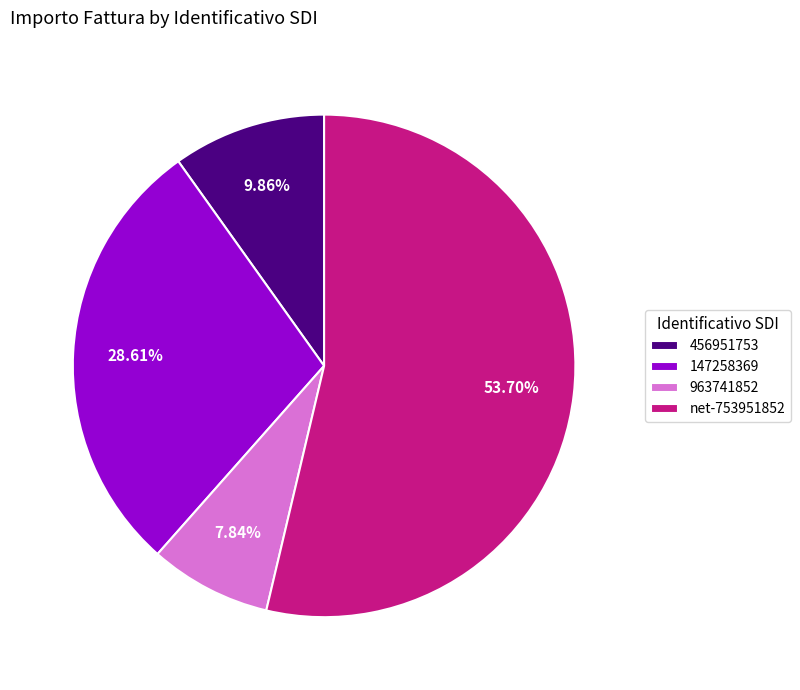

Combined, what portion of the pie is net-753951852 and 456951753?

63.6%